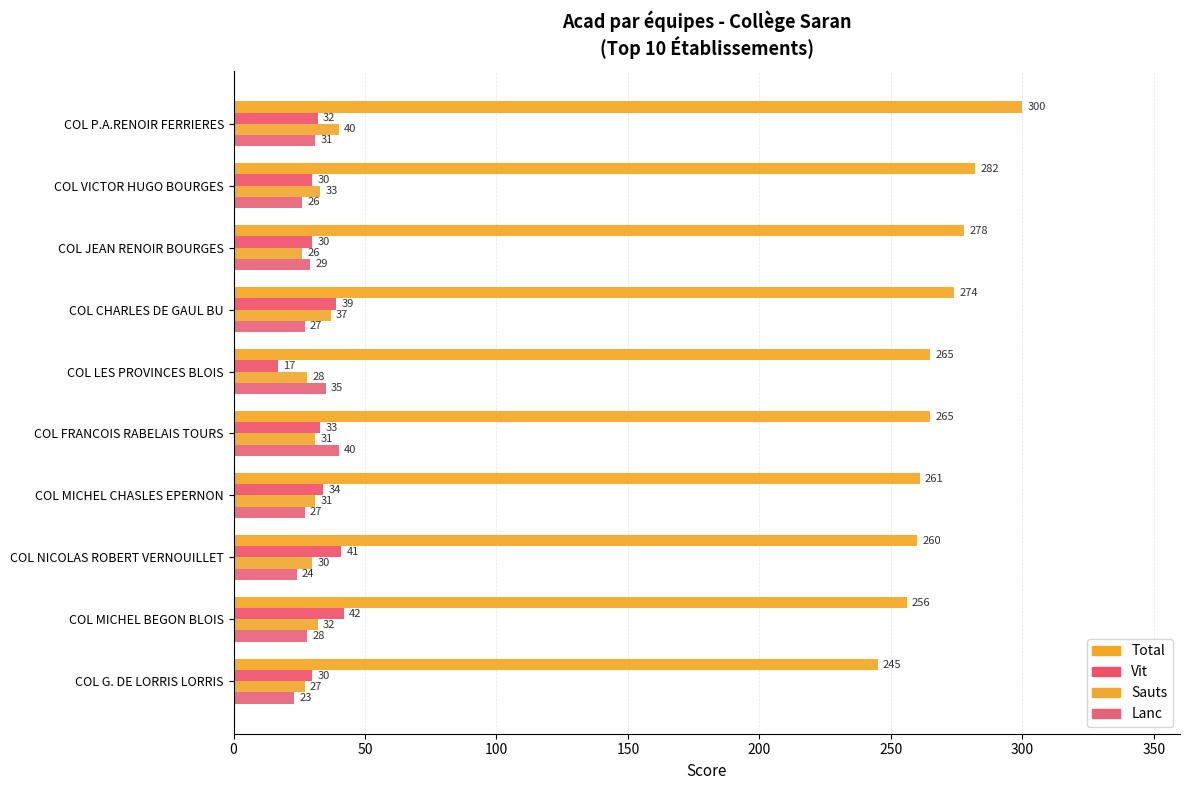

Where is Sauts nearest to the value 33?

COL VICTOR HUGO BOURGES